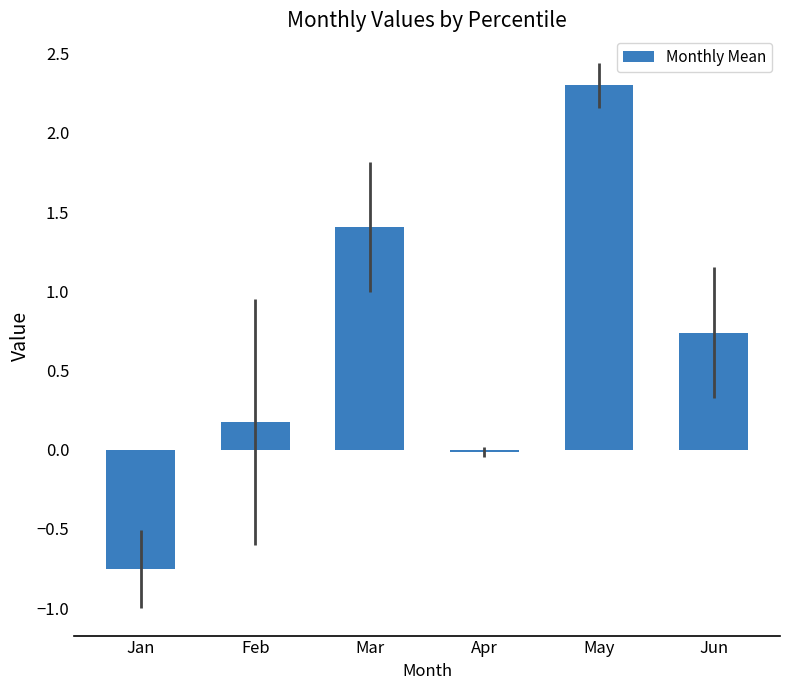

What is the difference between the maximum and second lowest values?

2.3